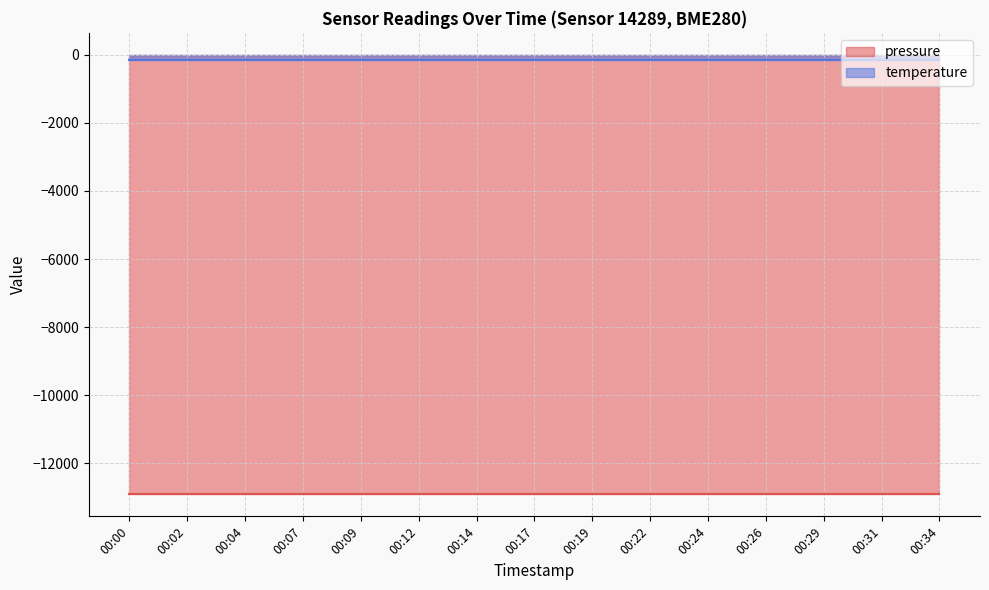

How many lines are shown in the chart?

2